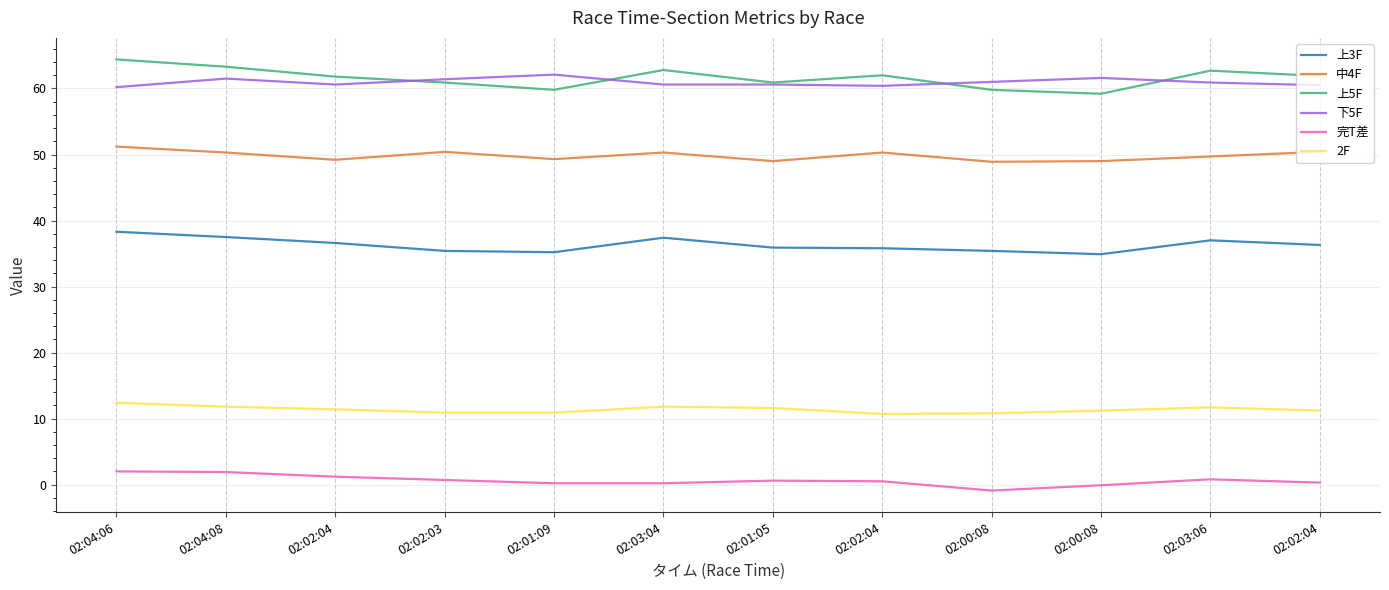

How many lines are shown in the chart?

6